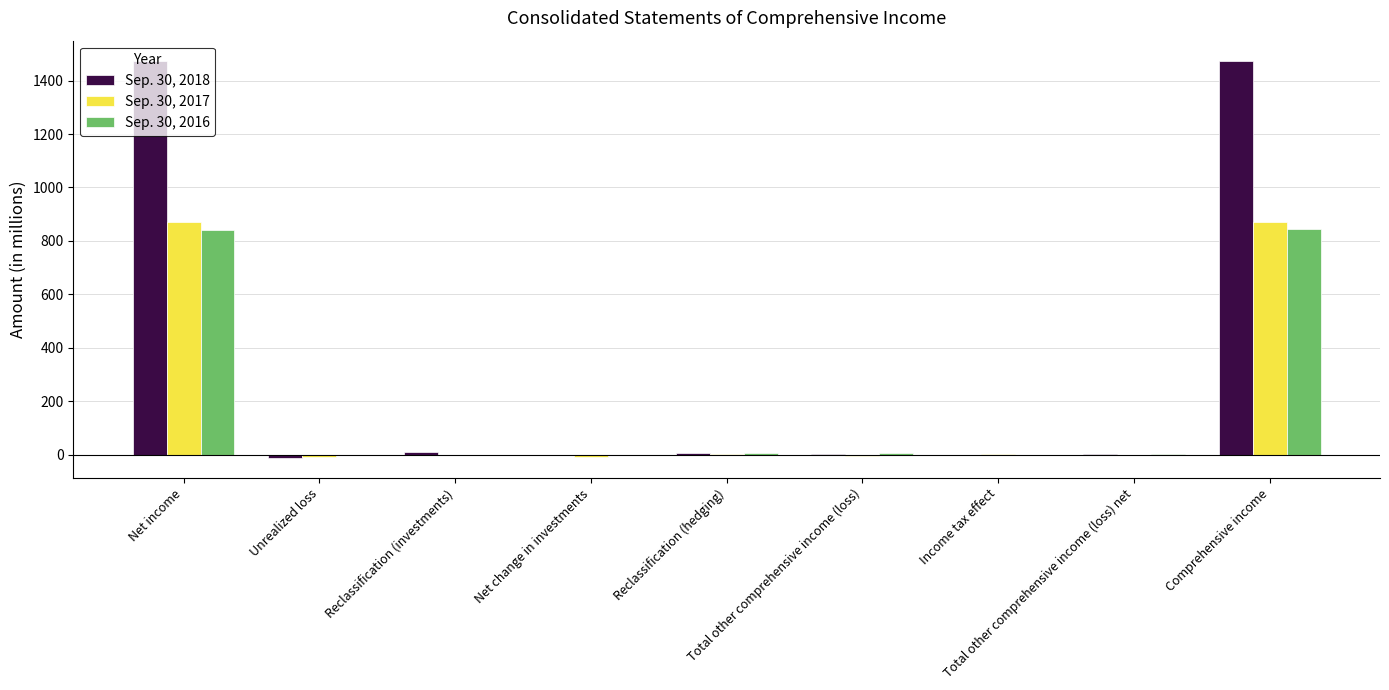

What is the maximum value for Sep. 30, 2016?

845